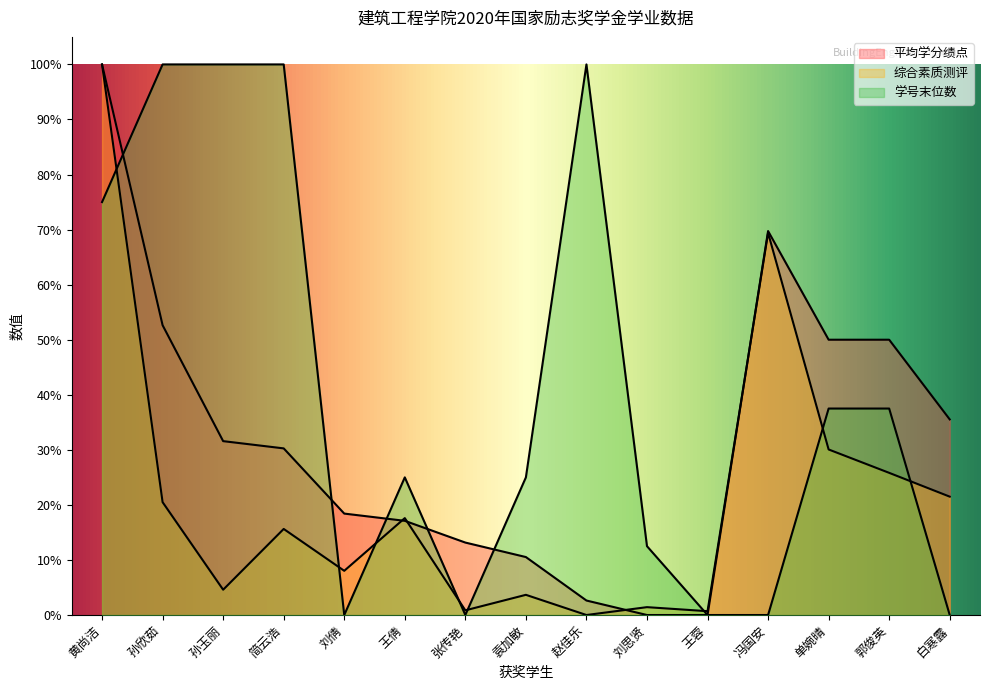

What is the difference between the highest and lowest values at 白寒露?

35.5